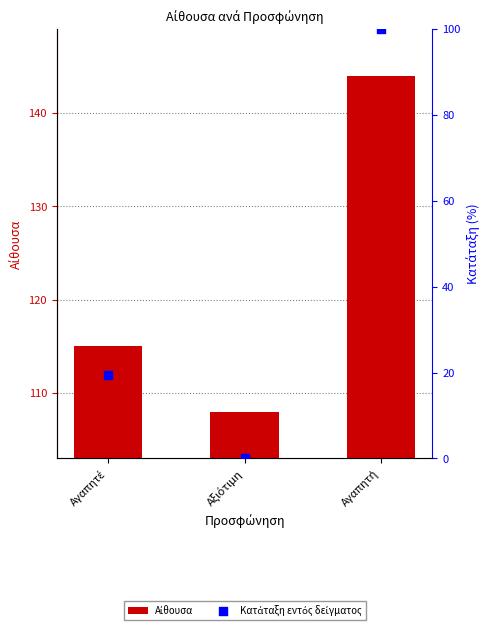

Which series reaches the maximum Y coordinate?

Αίθουσα